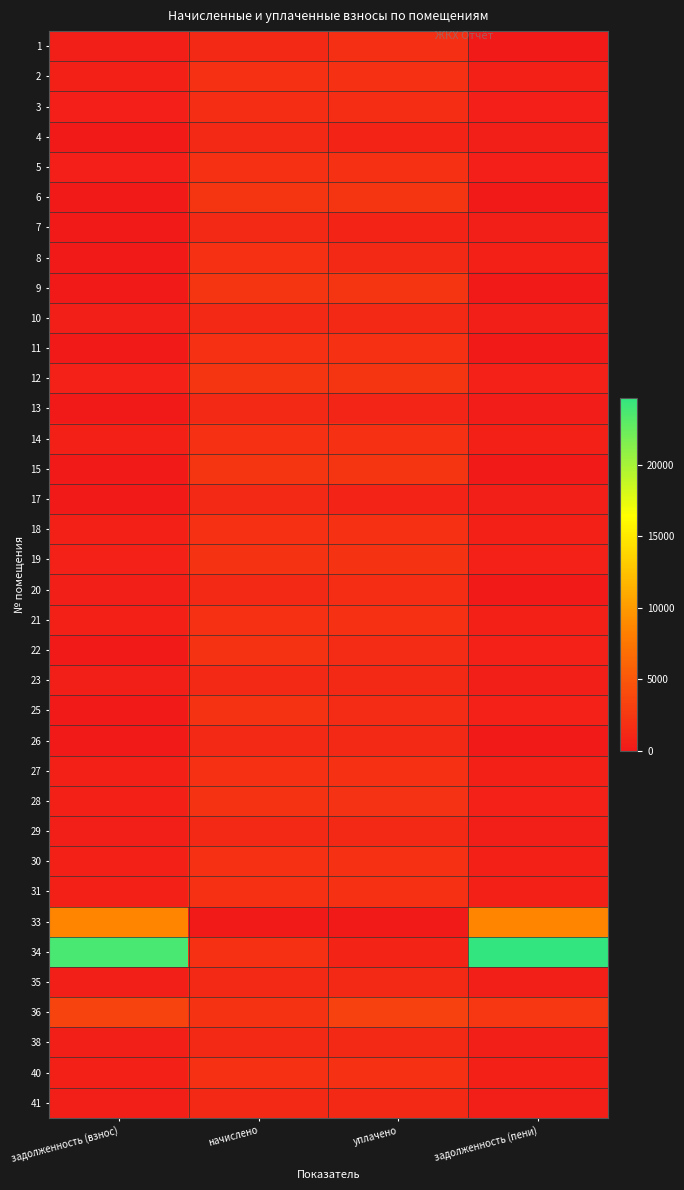

Between задолженность (взнос) and задолженность (пени), which is larger?

задолженность (взнос)